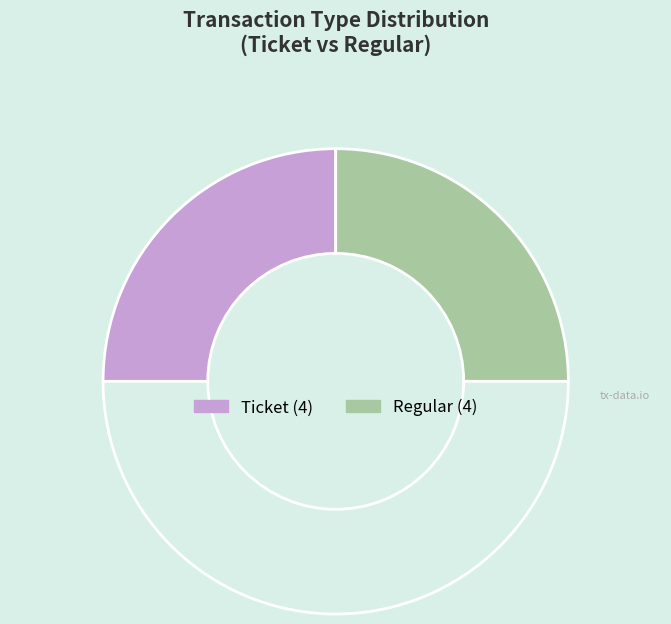

How many segments does this pie chart have?

3